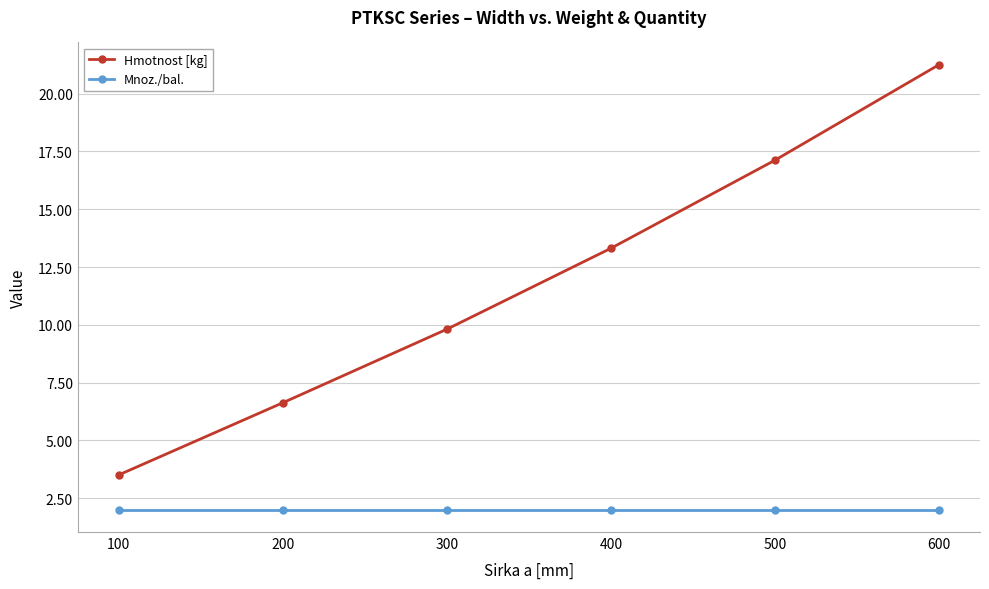

The Mnoz./bal. series shows 1.0 at 500. True or false?

False